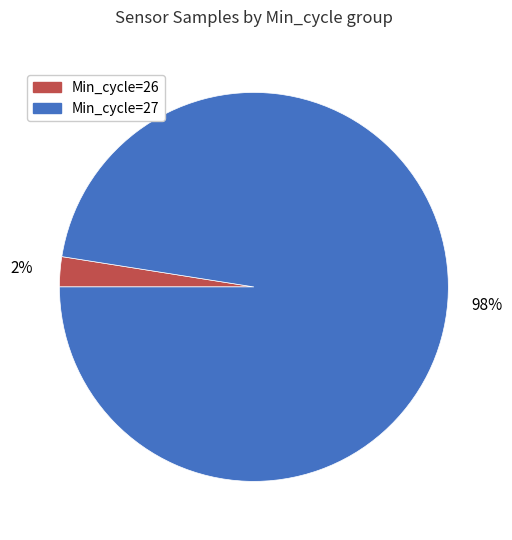

True or false: Min_cycle=27 accounts for 89% of the total.

False